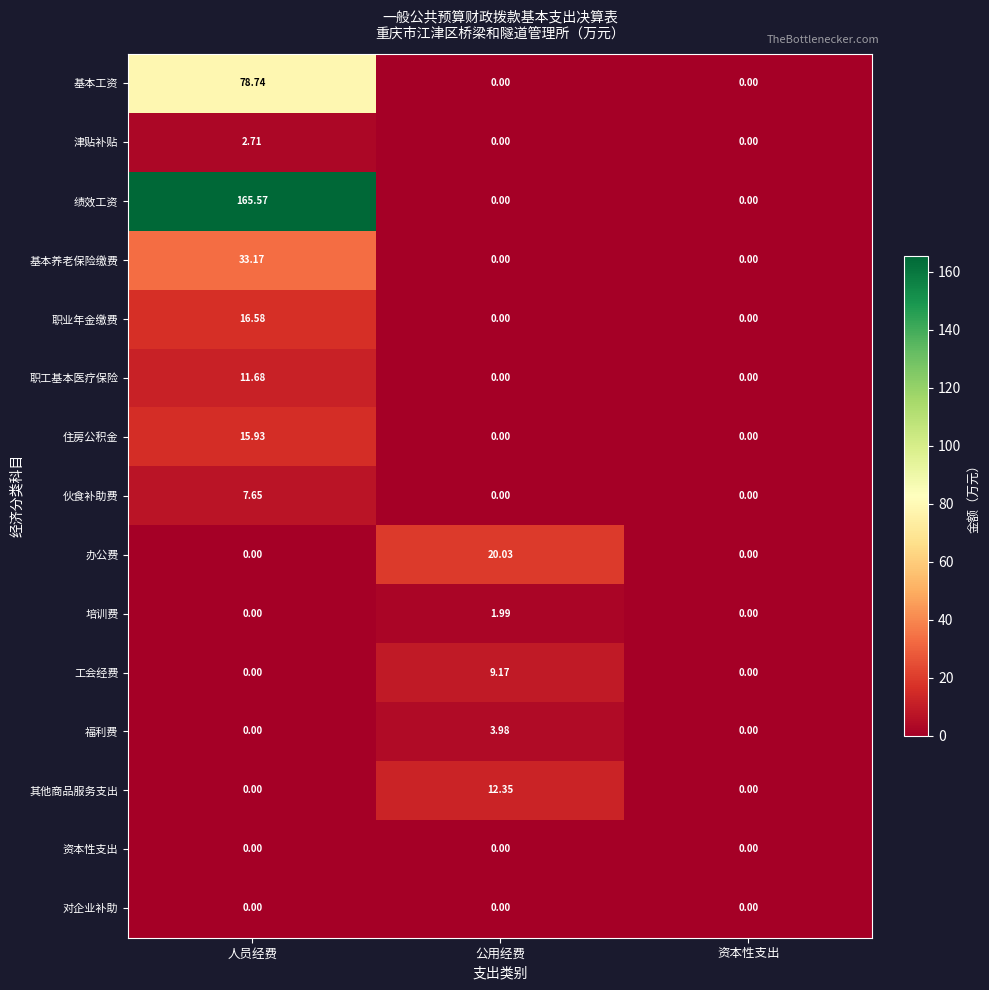

Which series has the largest total across all categories?

绩效工资